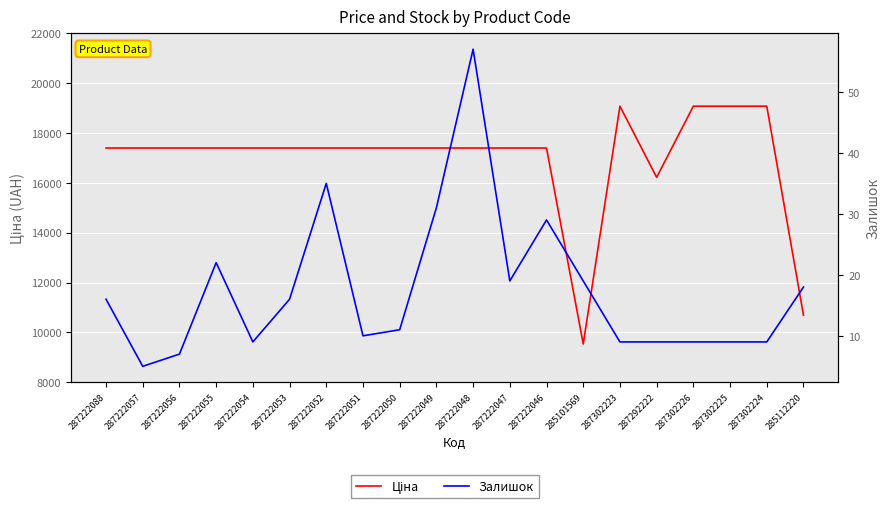

Which series changed the most between 285101569 and 287302226?

Ціна